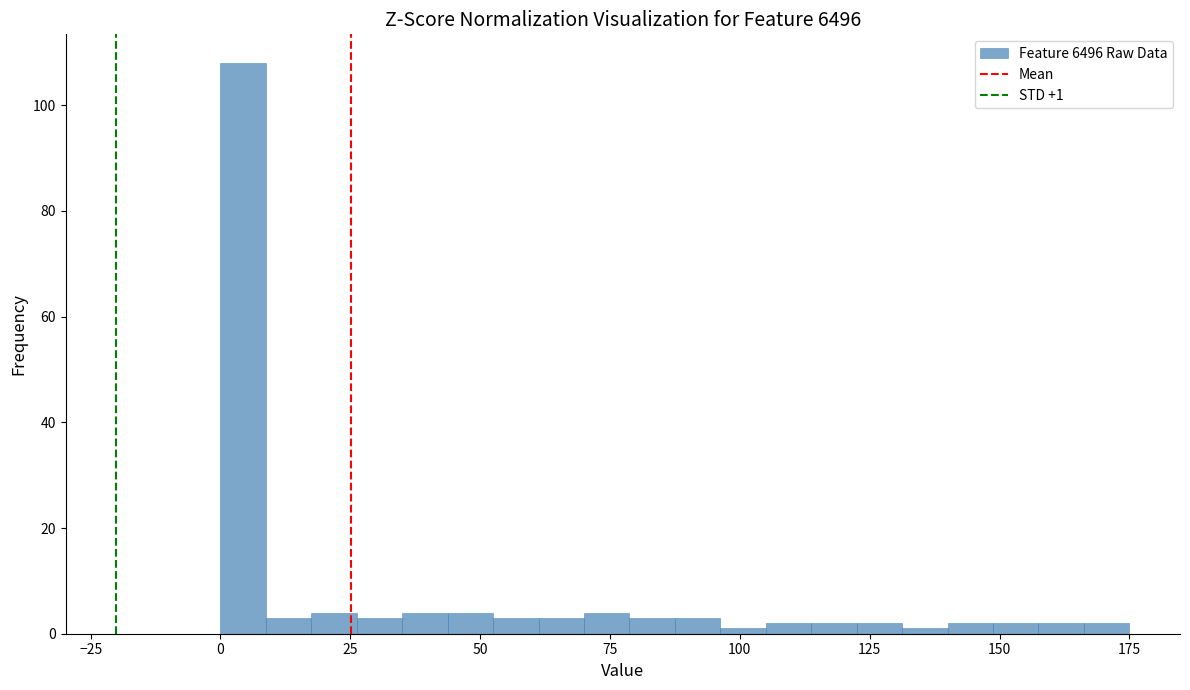

Read against the x-axis, roughly where is the centre of the tallest bar?

5